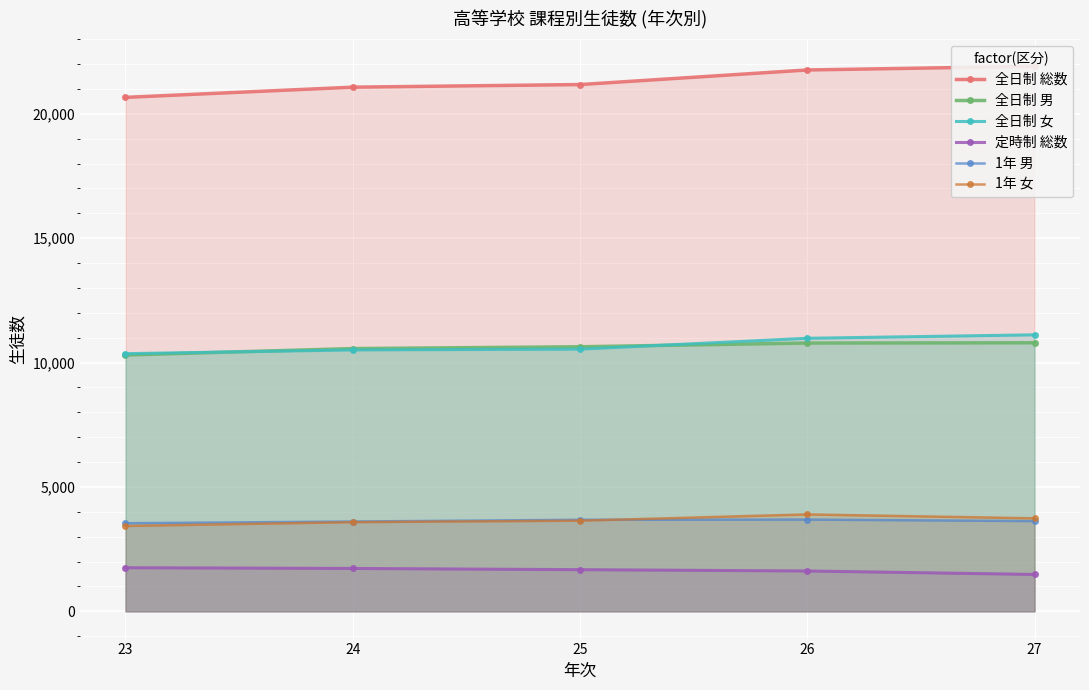

At which category is the sum across all series the highest?

26